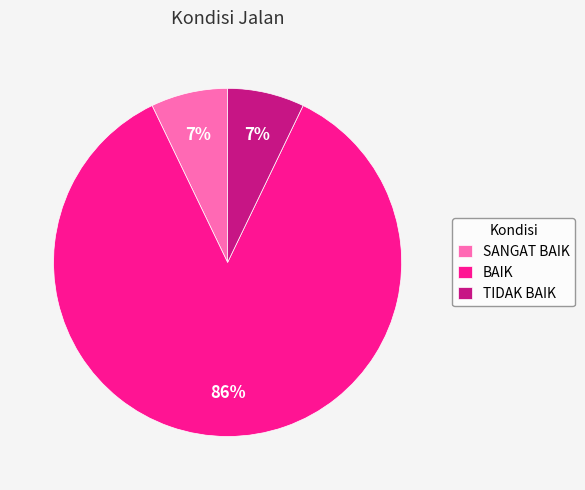

Combined, do TIDAK BAIK and SANGAT BAIK account for over 50%?

No